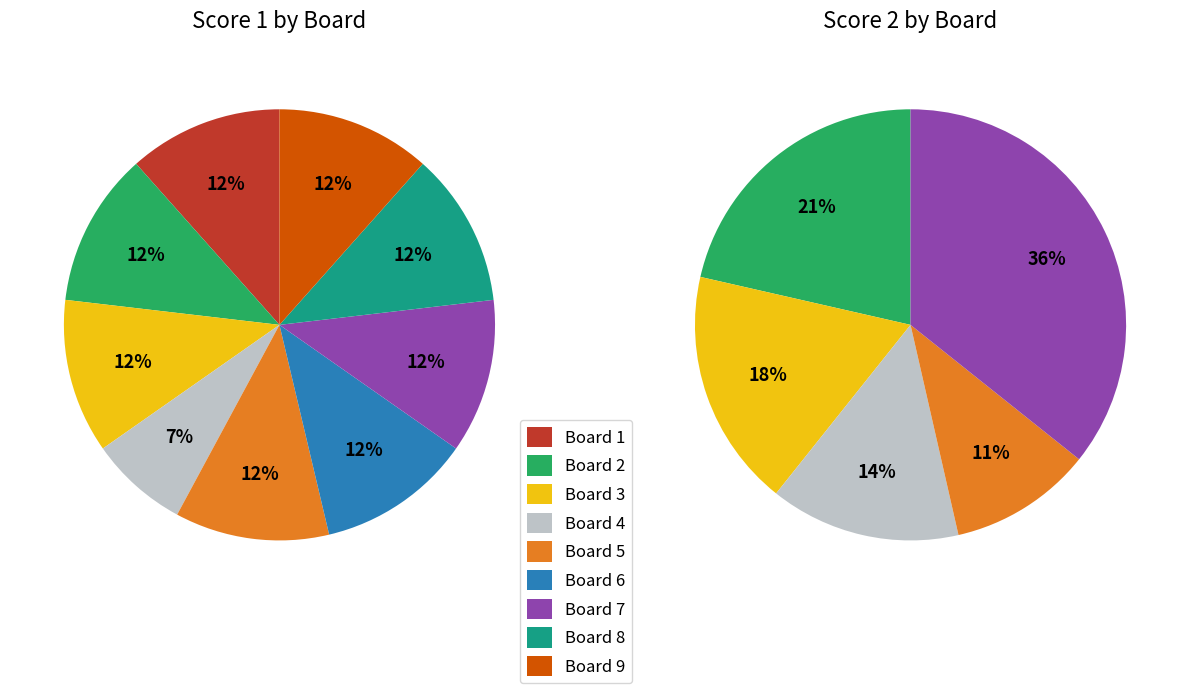

Count the number of slices in the pie.

9